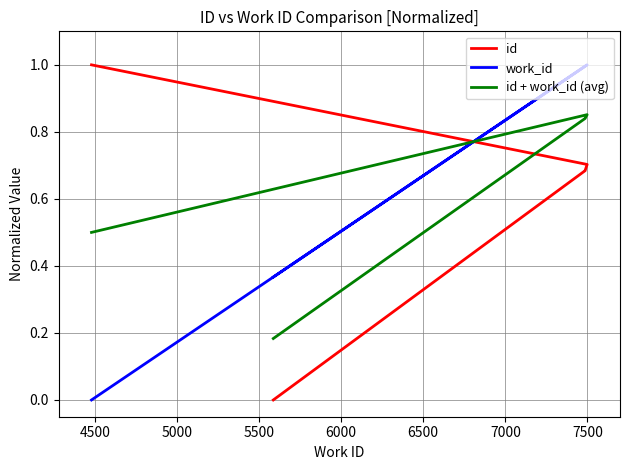

Does the chart display data point markers on the line(s)?

No